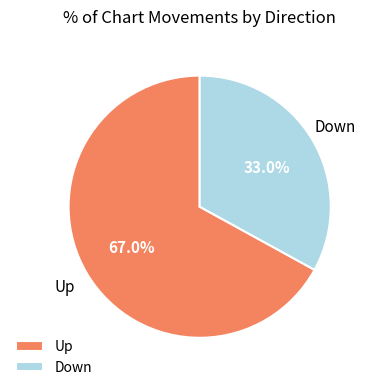

Combined, do Up and Down account for over 50%?

Yes